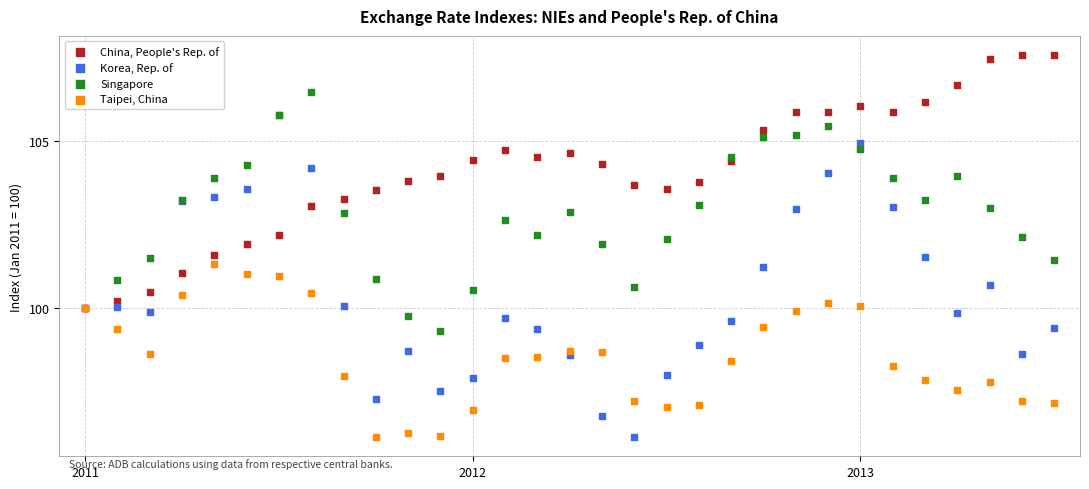

Which series has the largest Y range (max minus min)?

Korea, Rep. of